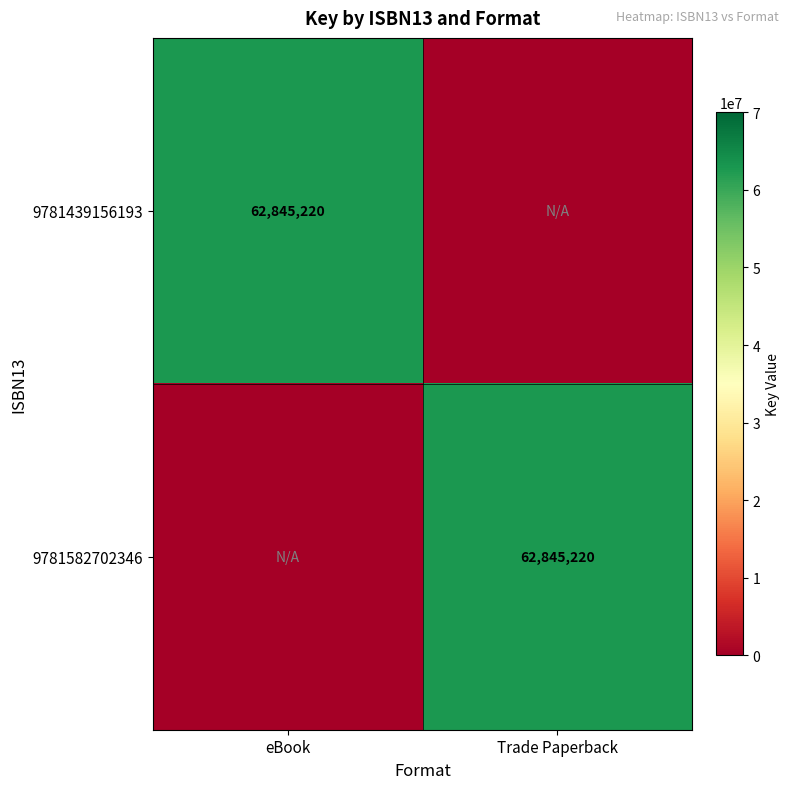

The value of 9781439156193 at eBook is 103308050. True or false?

False